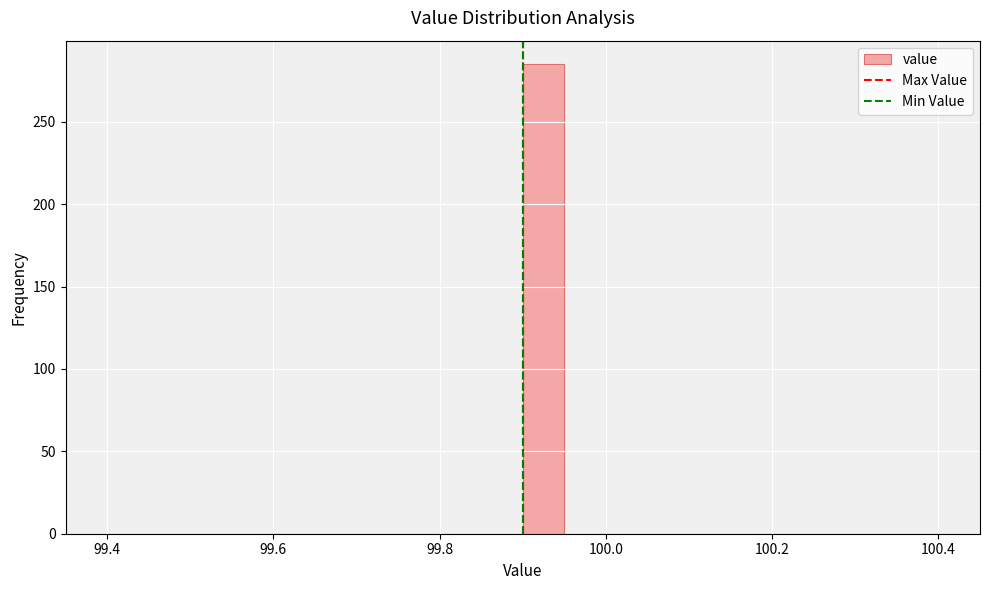

Read against the x-axis, roughly where is the centre of the tallest bar?

99.92